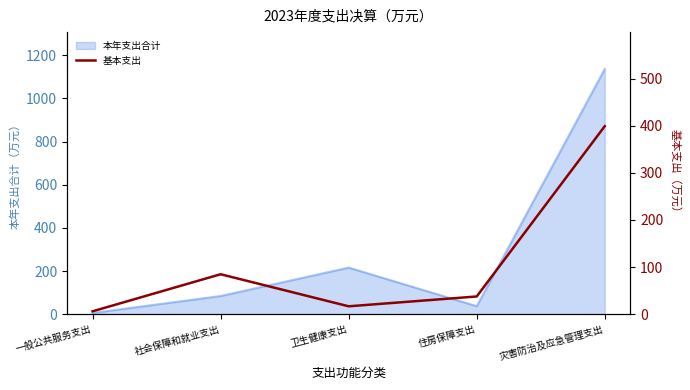

How many data points does each series have?

5